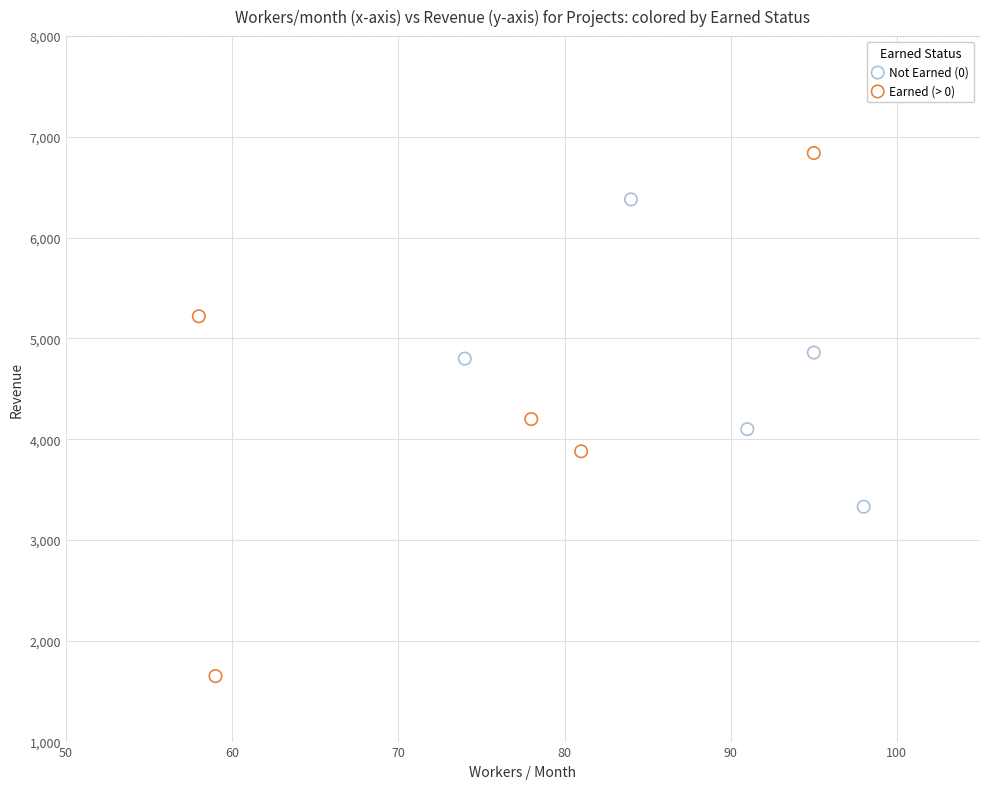

Which series reaches the minimum Y coordinate?

Earned (> 0)